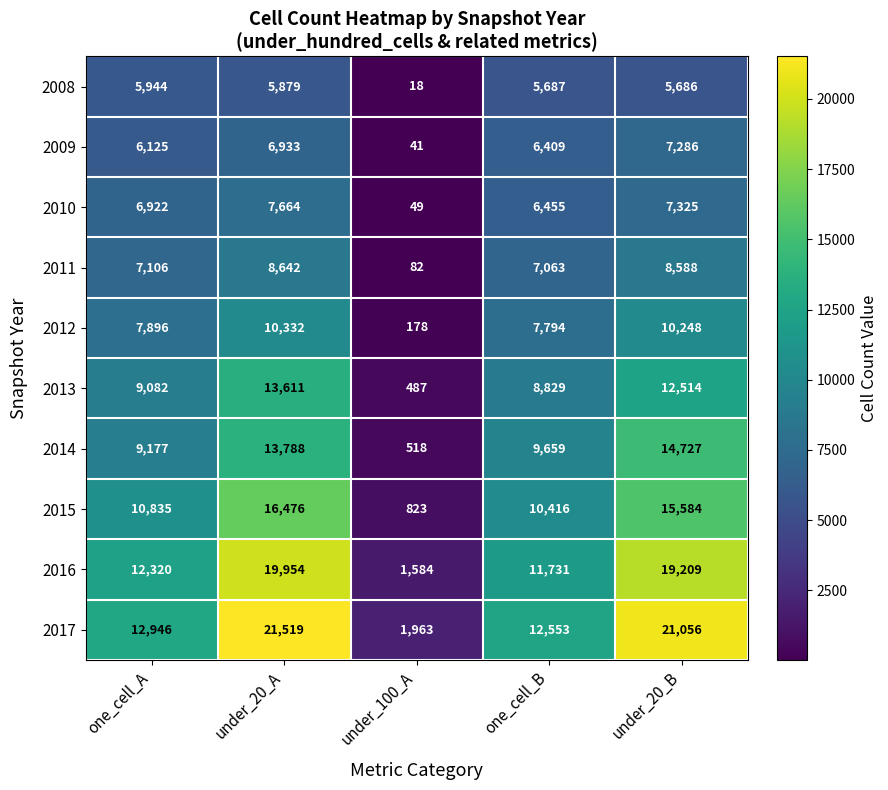

What is the spread (max minus min) of values at one_cell_A?

7002